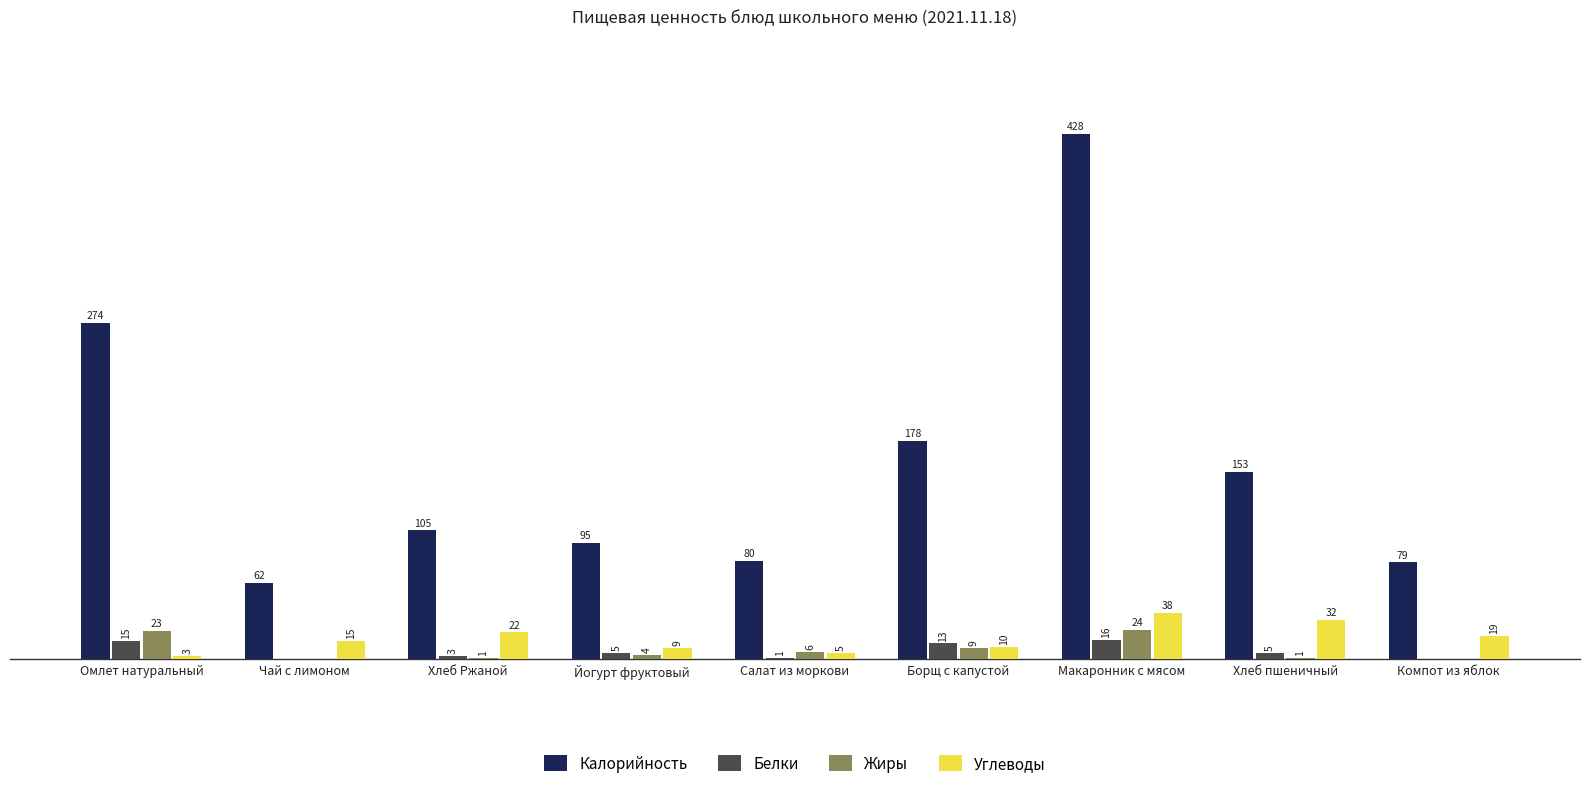

Are the bars grouped side by side (vs. stacked)?

Yes